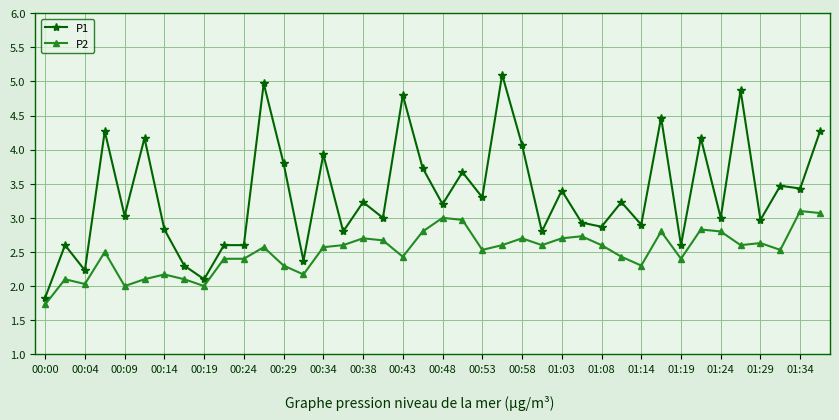

List the series in order of their overall mean, lowest first.

P2, P1